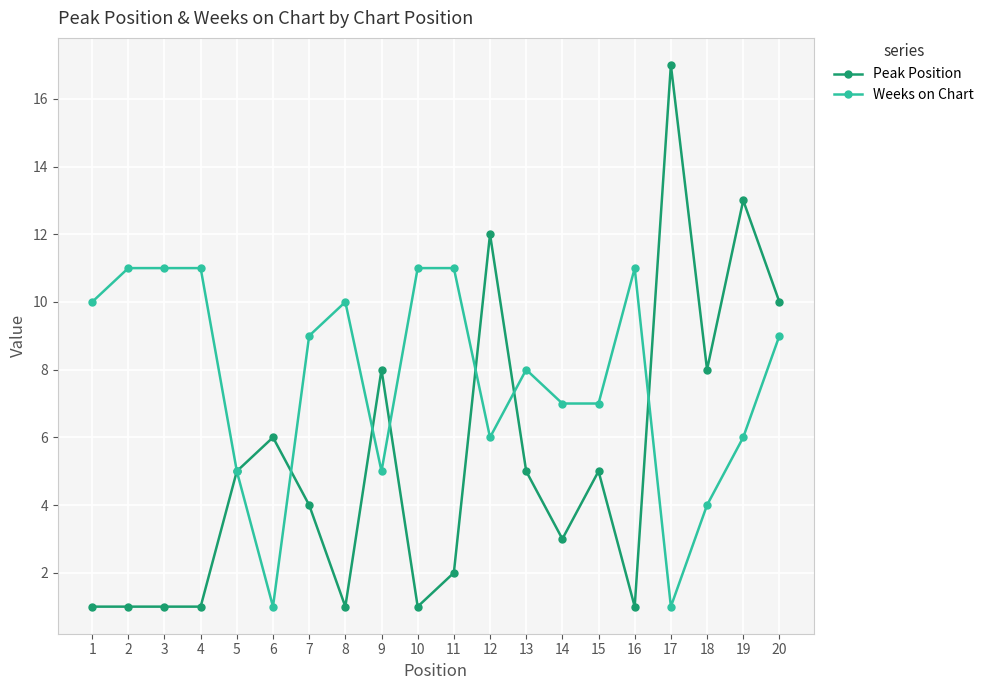

Which series has the widest spread of values?

Peak Position